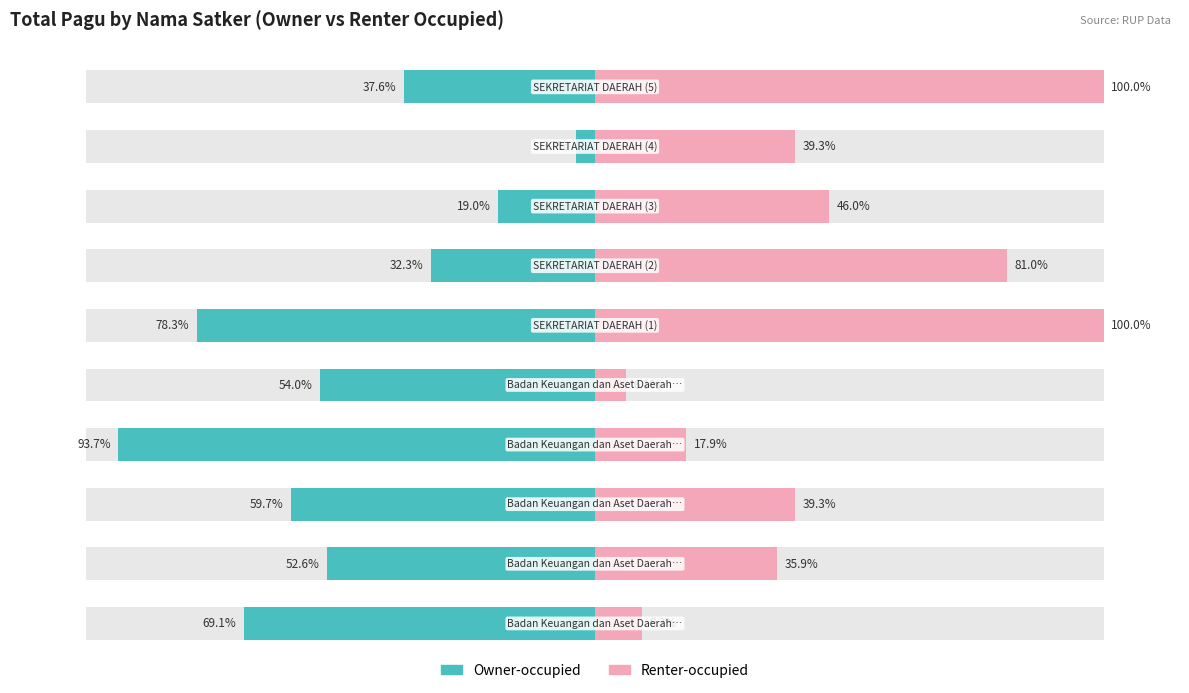

What is the approximate value of Renter-occupied at 100?

100.0